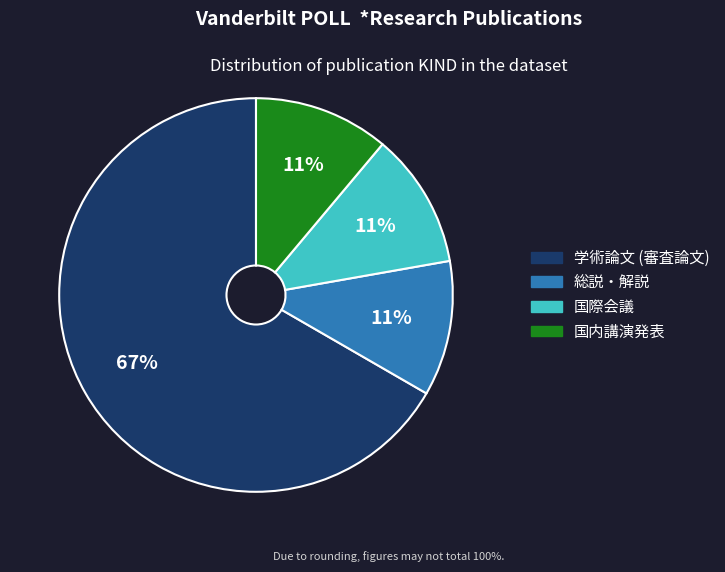

Which has a higher value, 学術論文 (審査論文) or 国内講演発表?

学術論文 (審査論文)